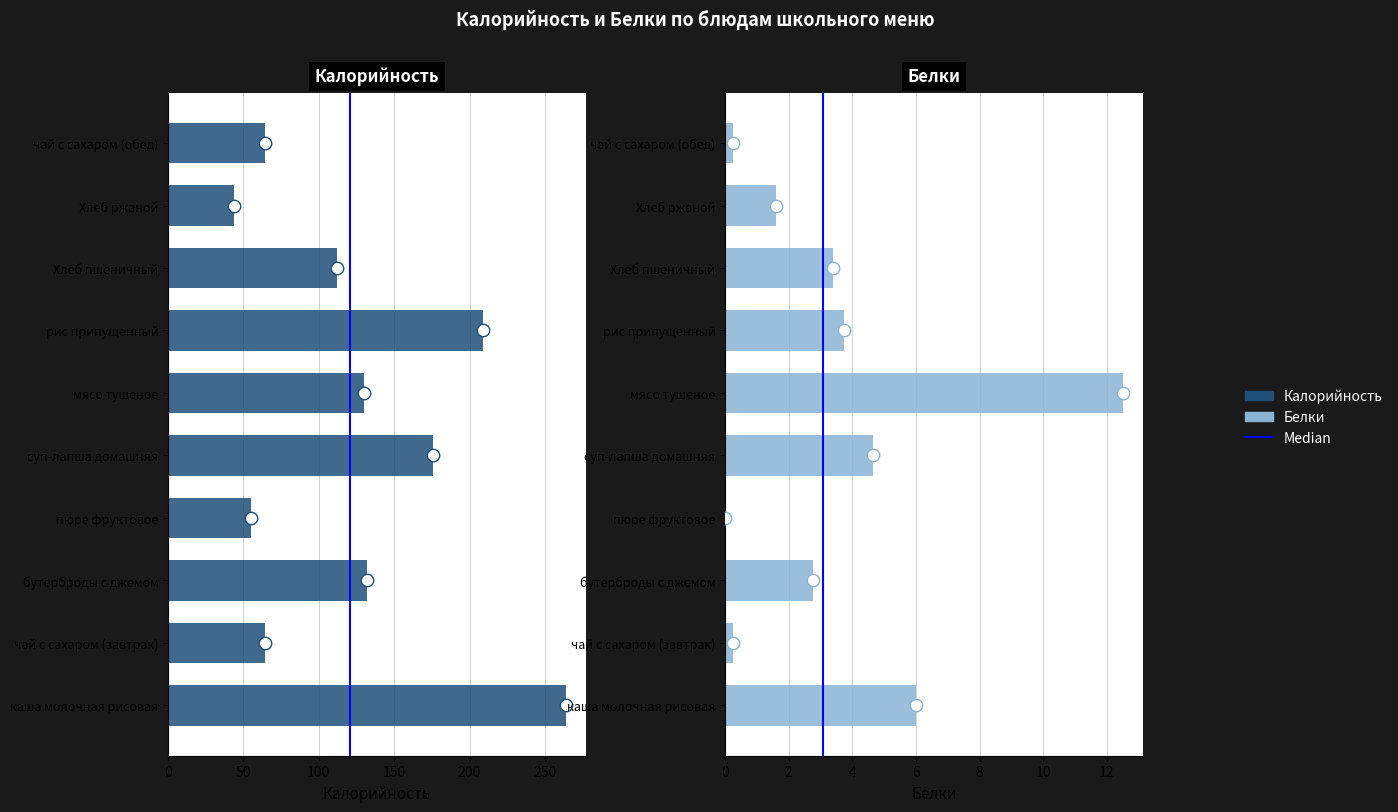

What is the total value across all series at суп-лапша домашняя?

180.6